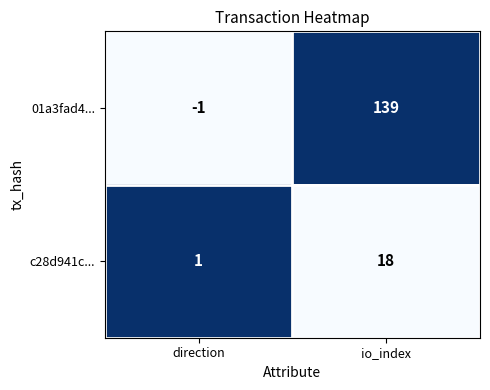

Reading right to left, extract all data points from this chart.

01a3fad4...: 139	-1
c28d941c...: 18	1